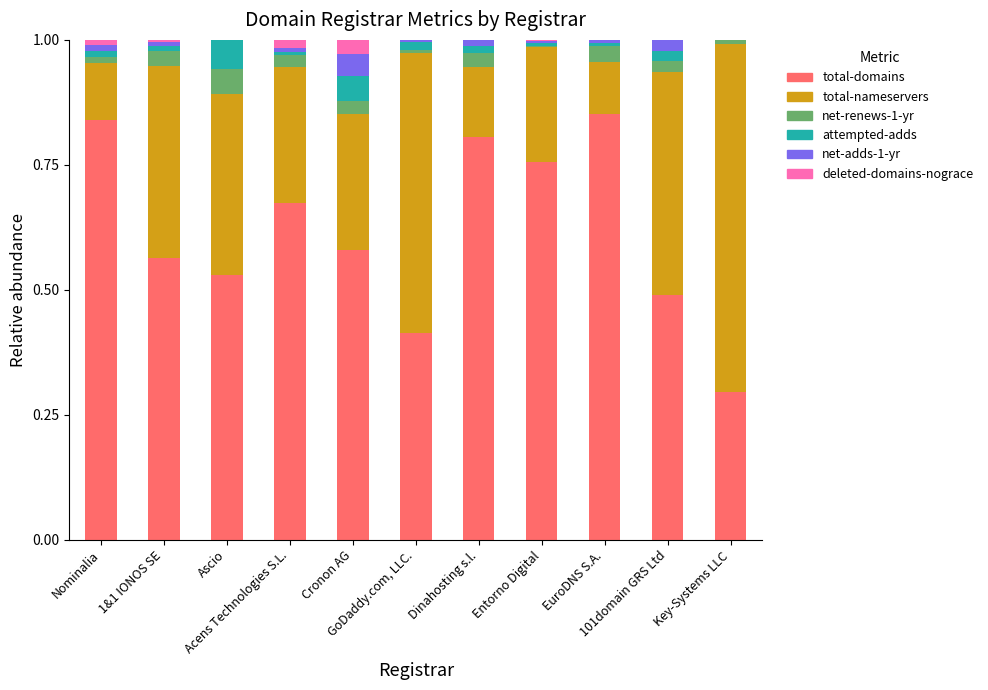

Are the bars horizontal?

No